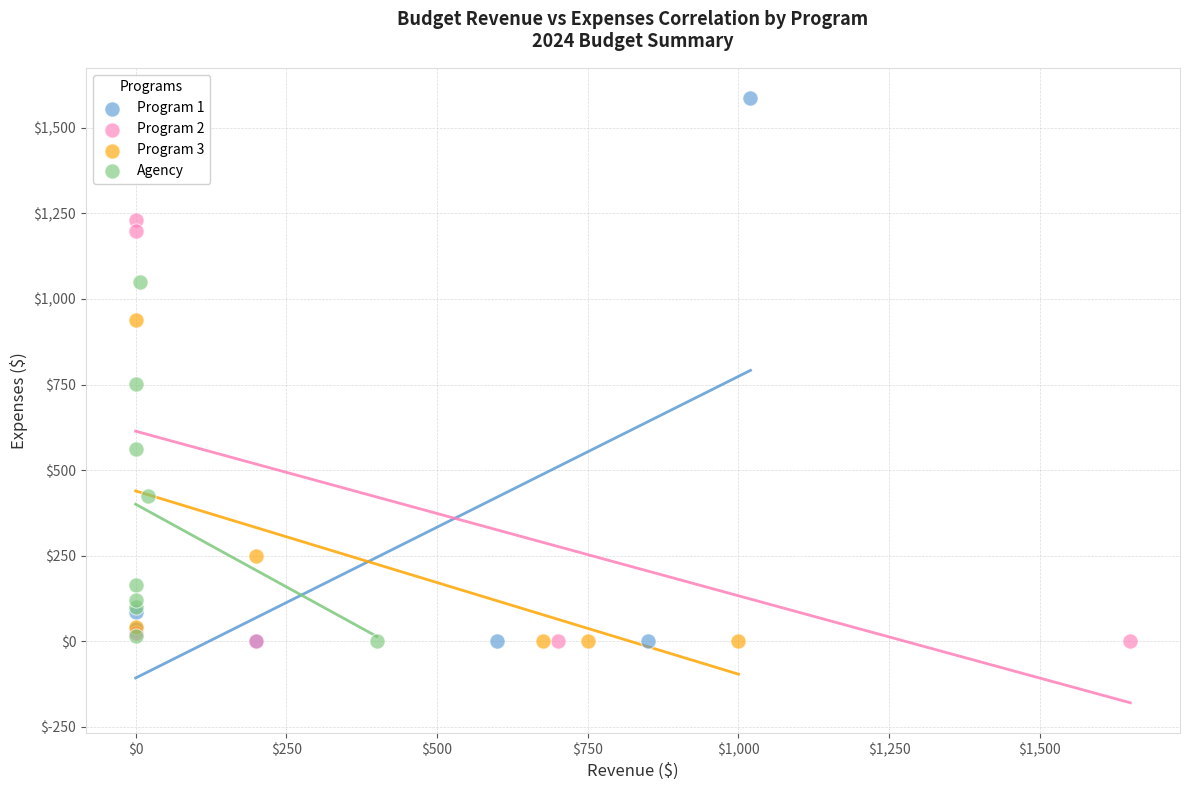

Which series contains the highest Y value?

Program 1